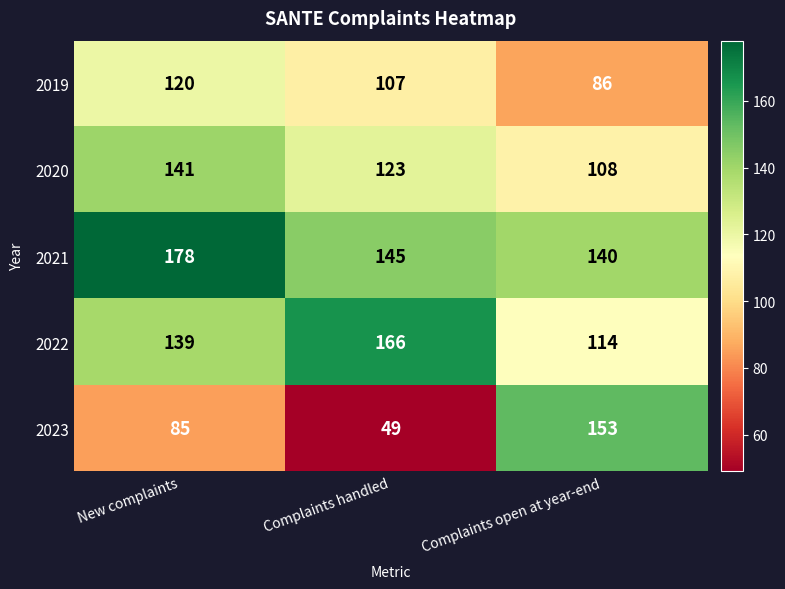

At how many categories does at least one series exceed 169?

1